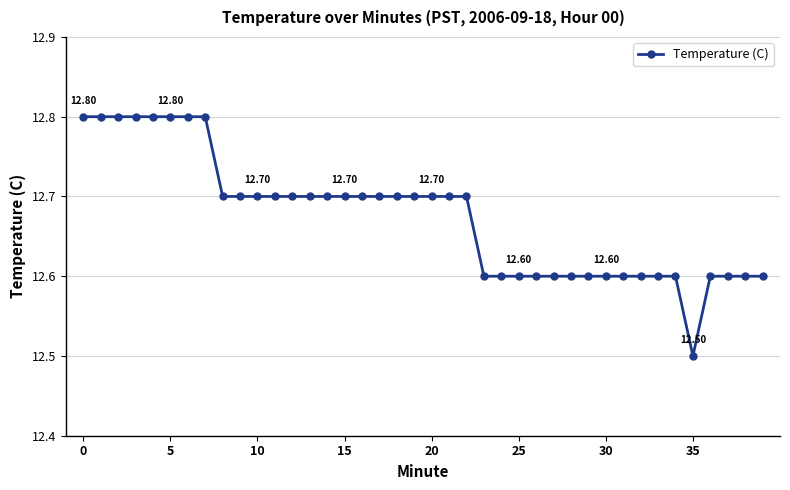

Count the number of data series in this chart.

1